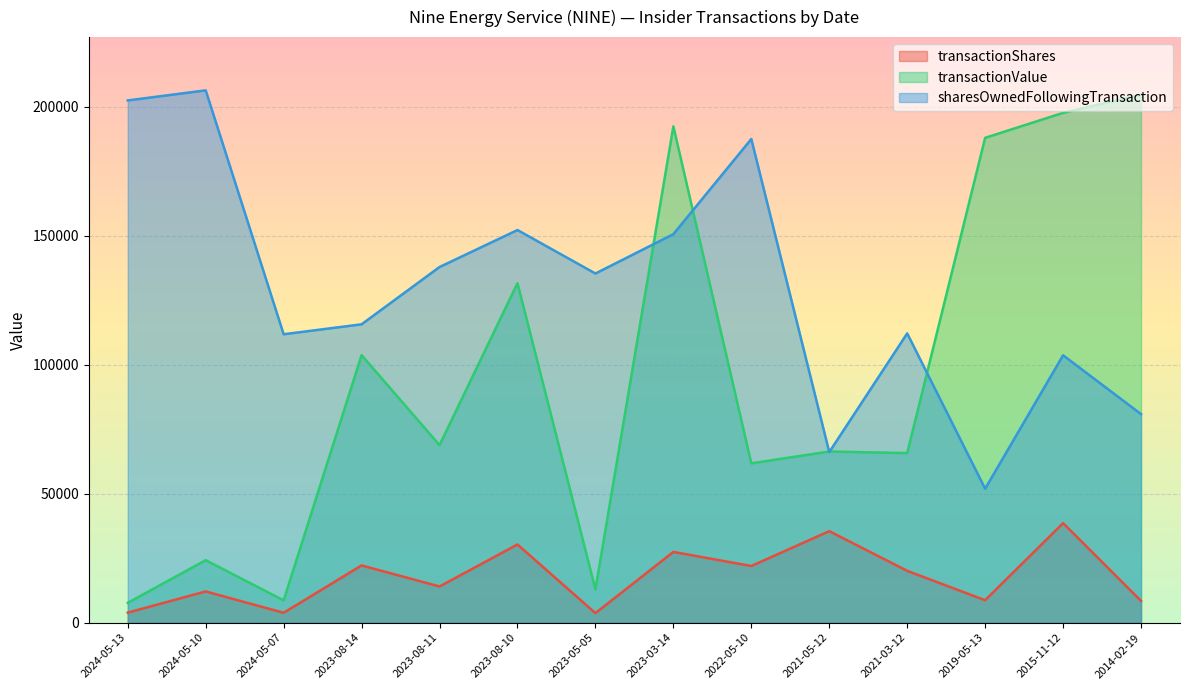

Does the chart display data point markers on the line(s)?

No